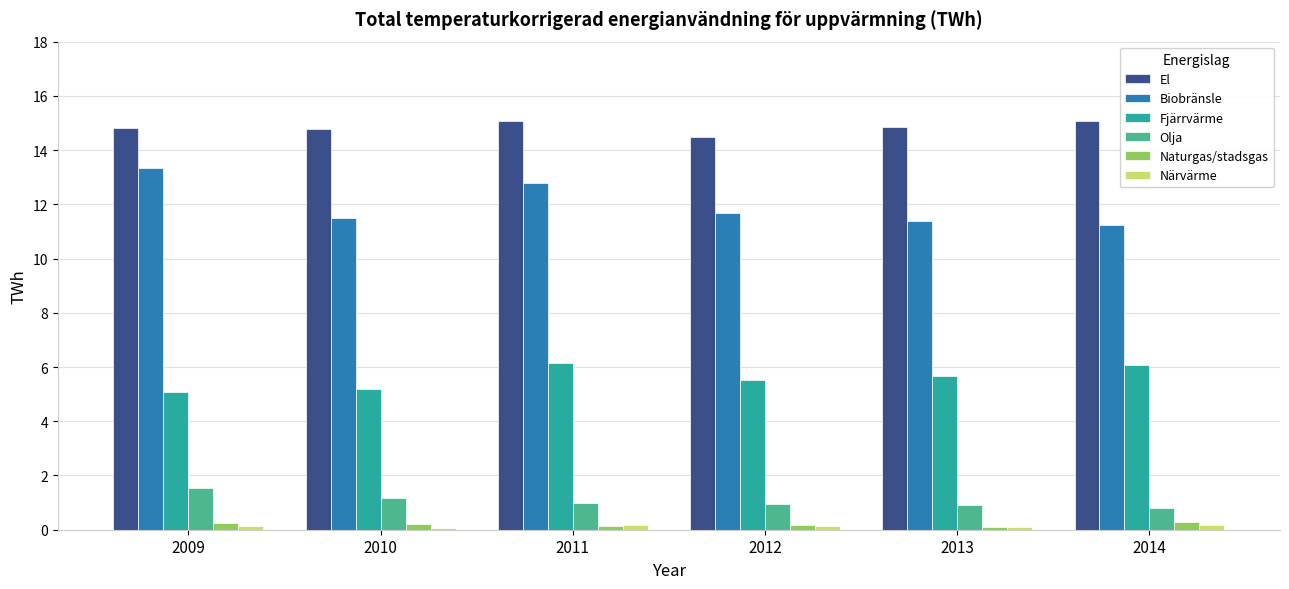

Is the value of Naturgas/stadsgas at 2013 greater than the value of Fjärrvärme at 2013?

No